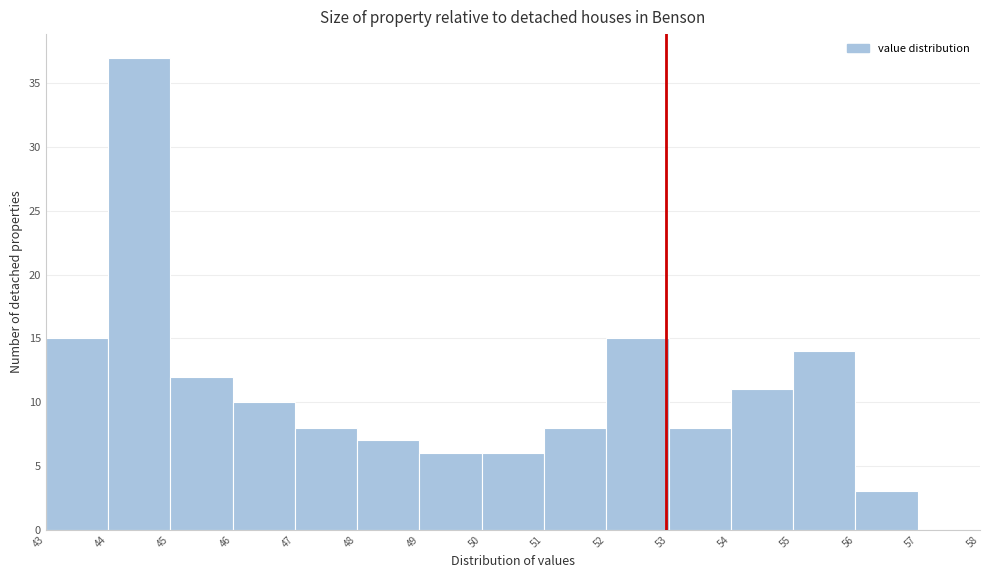

Reading left to right, transcribe this chart: for each bar, give the range it covers on the x-axis and its height. The values are not printed on the chart, so give them approximately, as read against the axis.

43 to 44: 15
44 to 45: 37
45 to 46: 12
46 to 47: 10
47 to 48: 8
48 to 49: 7
49 to 50: 6
50 to 51: 6
51 to 52: 8
52 to 53: 15
53 to 54: 8
54 to 55: 11
55 to 56: 14
56 to 57: 3